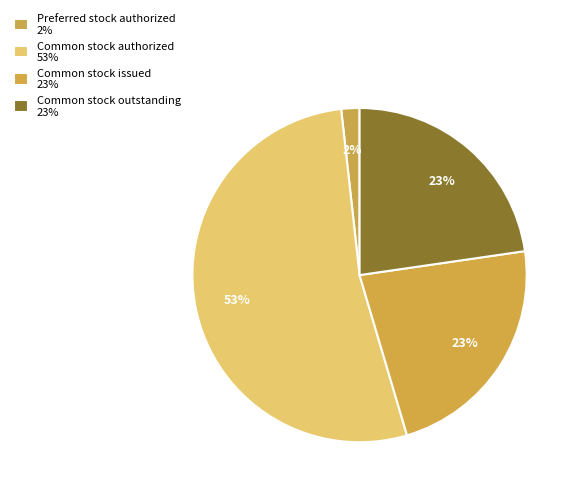

Which slice is the largest?

Common stock authorized